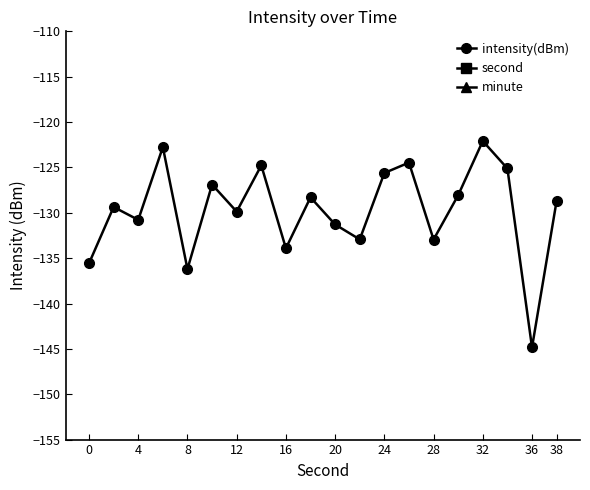

Does the chart have visible grid lines?

No